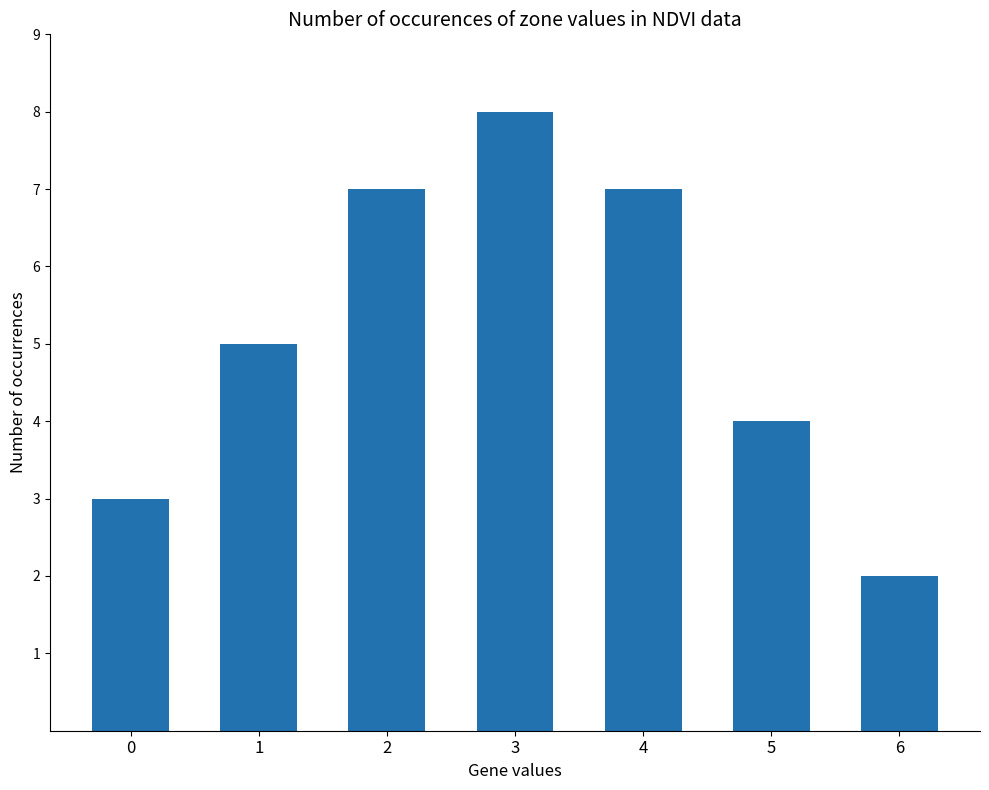

What is the minimum value shown in the chart?

2